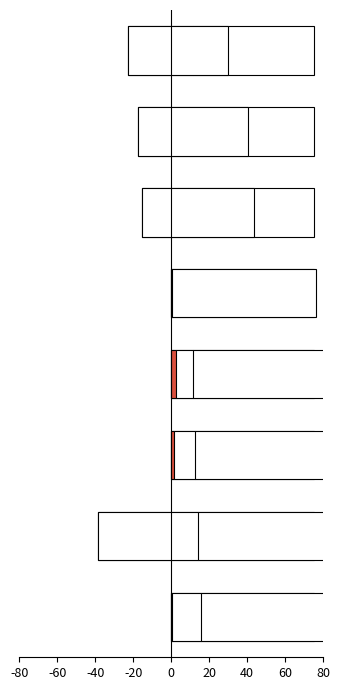

How many distinct data groups are displayed?

2